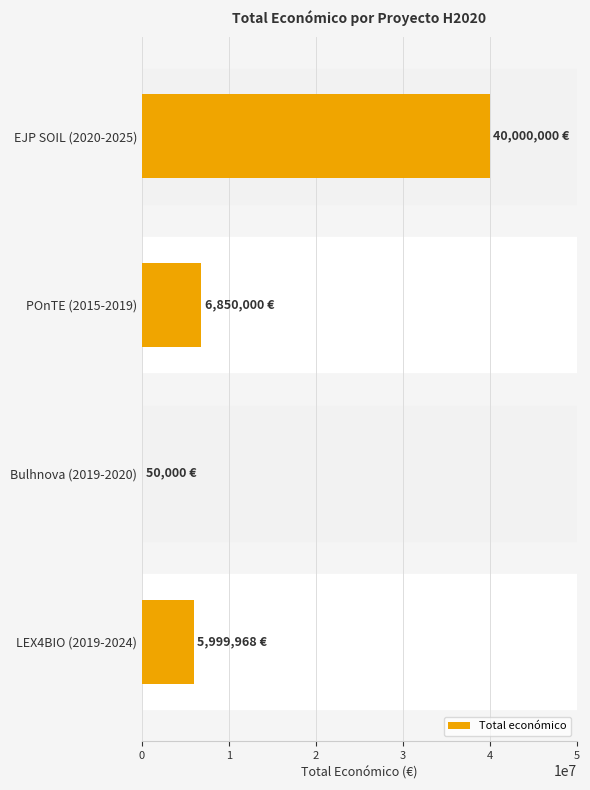

Reading bottom to top, extract all data points from this chart.

LEX4BIO (2019-2024)=5999968	Bulhnova (2019-2020)=50000	POnTE (2015-2019)=6850000	EJP SOIL (2020-2025)=40000000